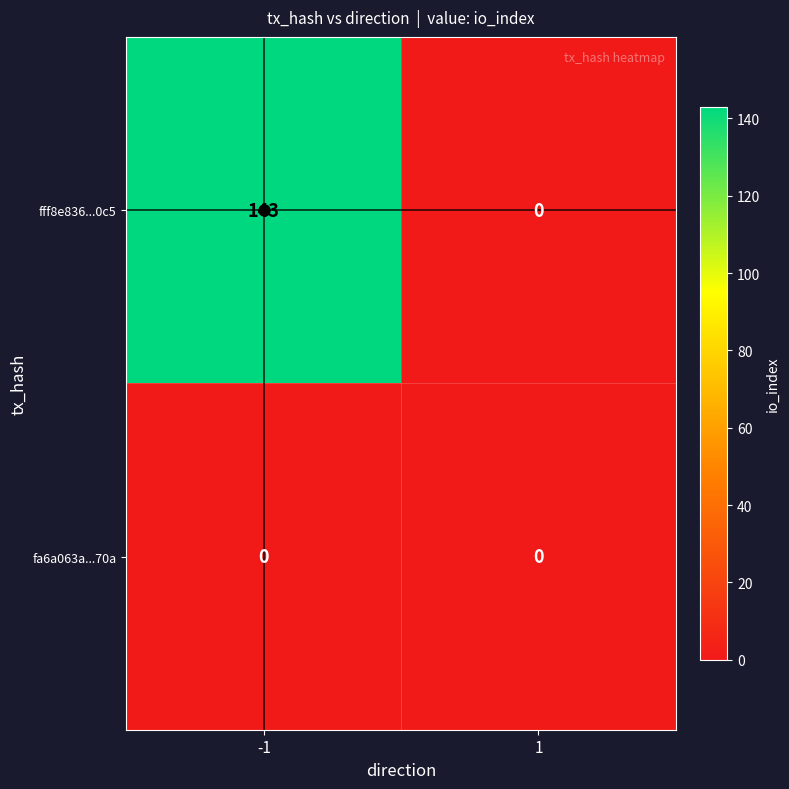

What is the maximum value shown in the chart?

143